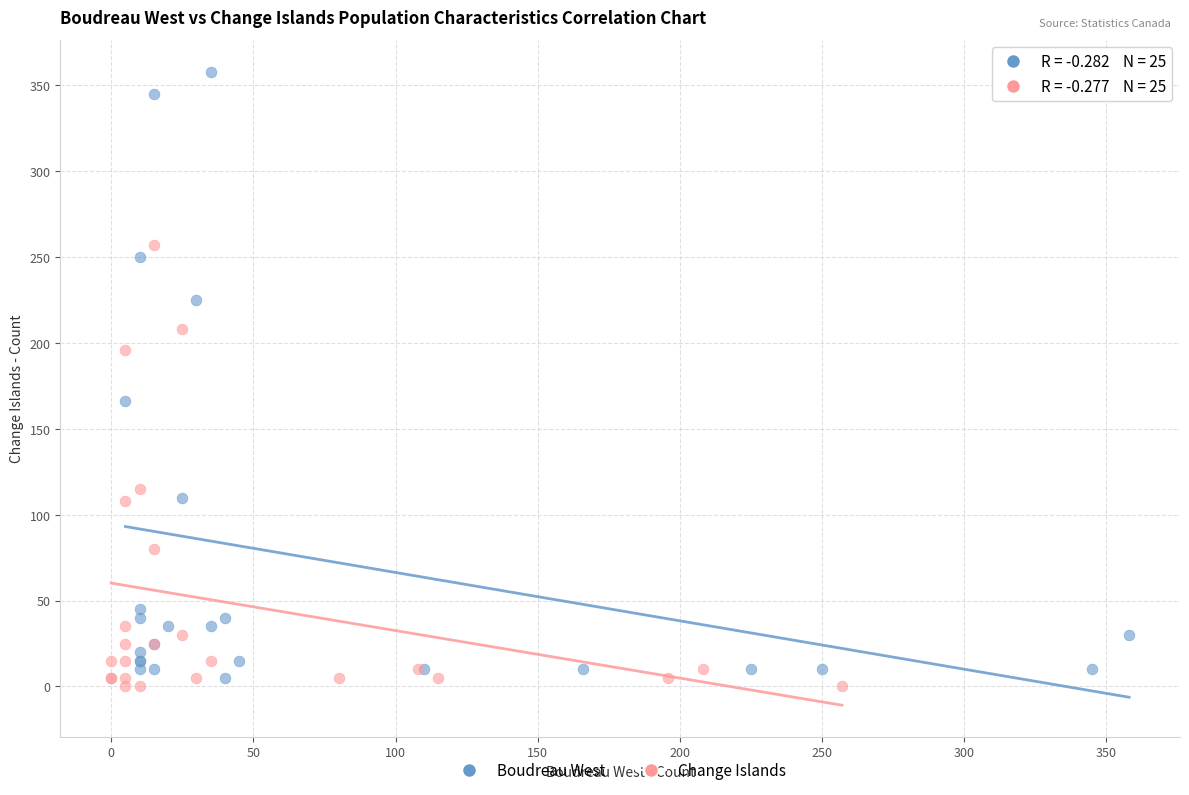

What are all the series names shown in the legend?

Boudreau West, Change Islands